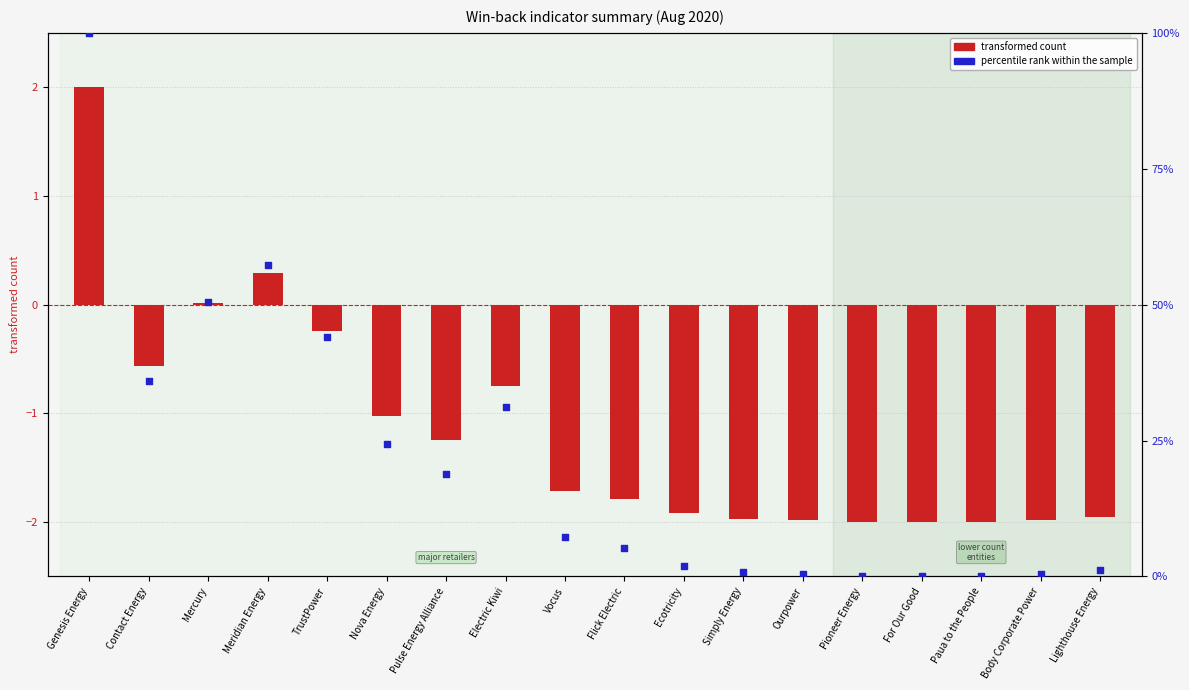

At how many categories does at least one series exceed 45?

3